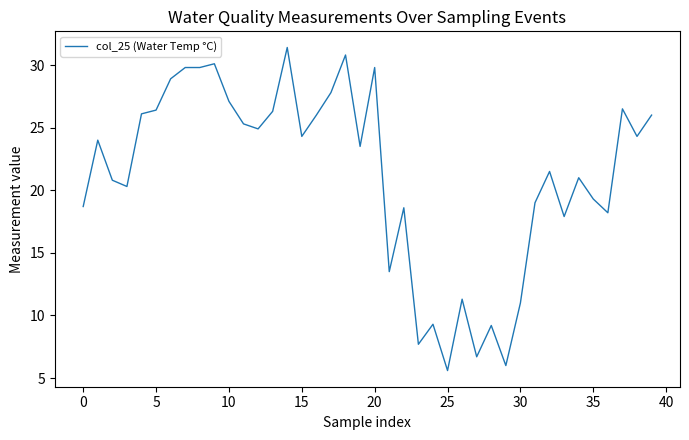

What is the minimum value shown in the chart?

5.6